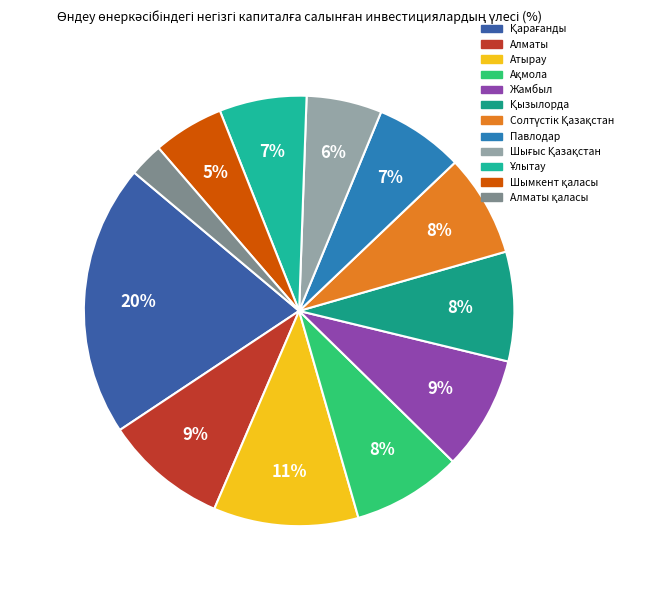

Does Солтүстік Қазақстан account for over 50% of the chart?

No